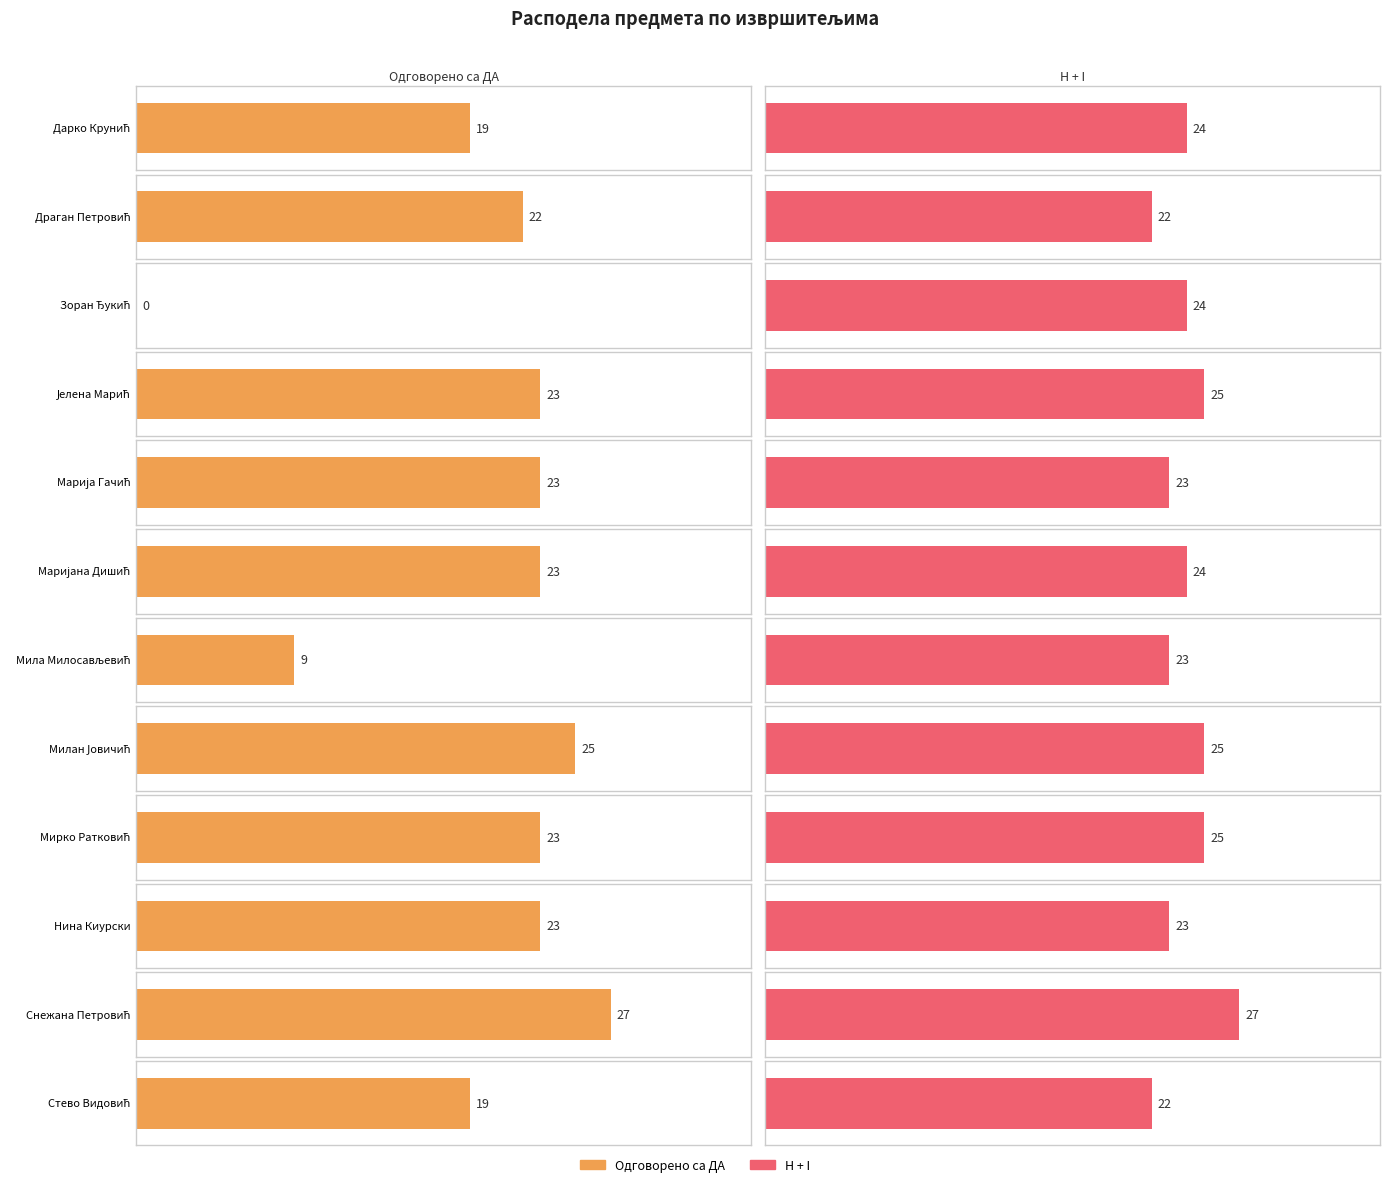

How many values in the Одговорено са ДА series exceed 23?

2